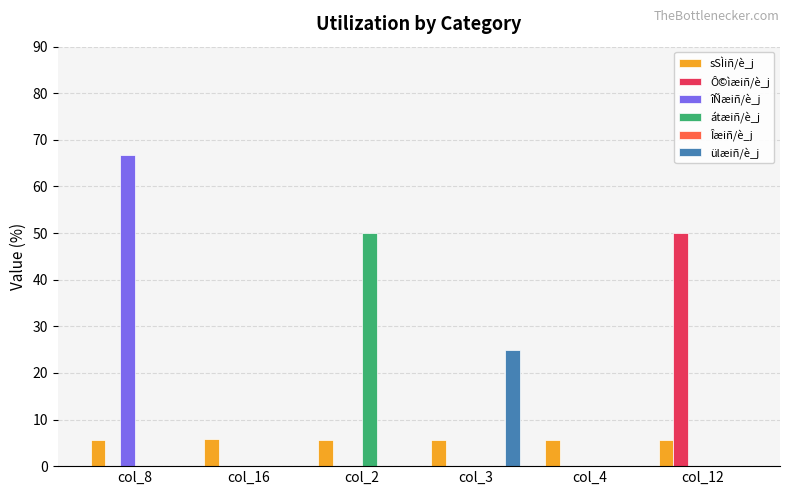

What is the maximum value shown in the chart?

66.7